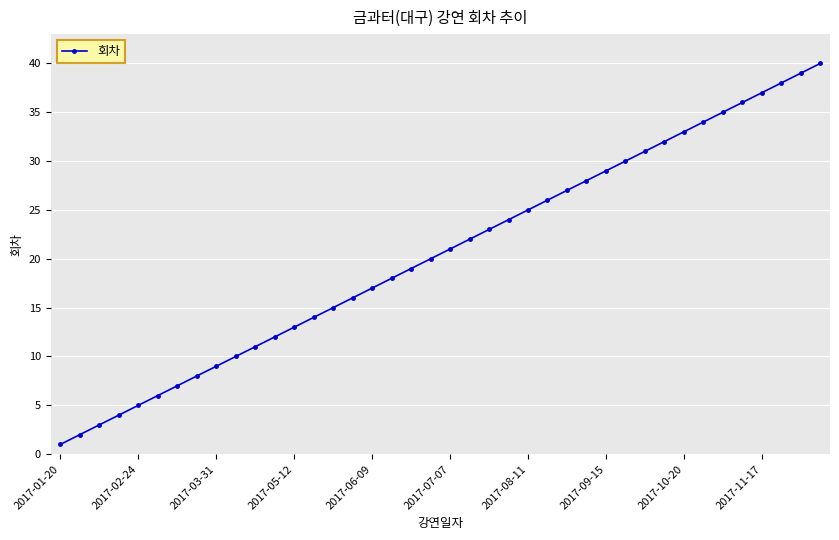

What is the maximum value shown in the chart?

40